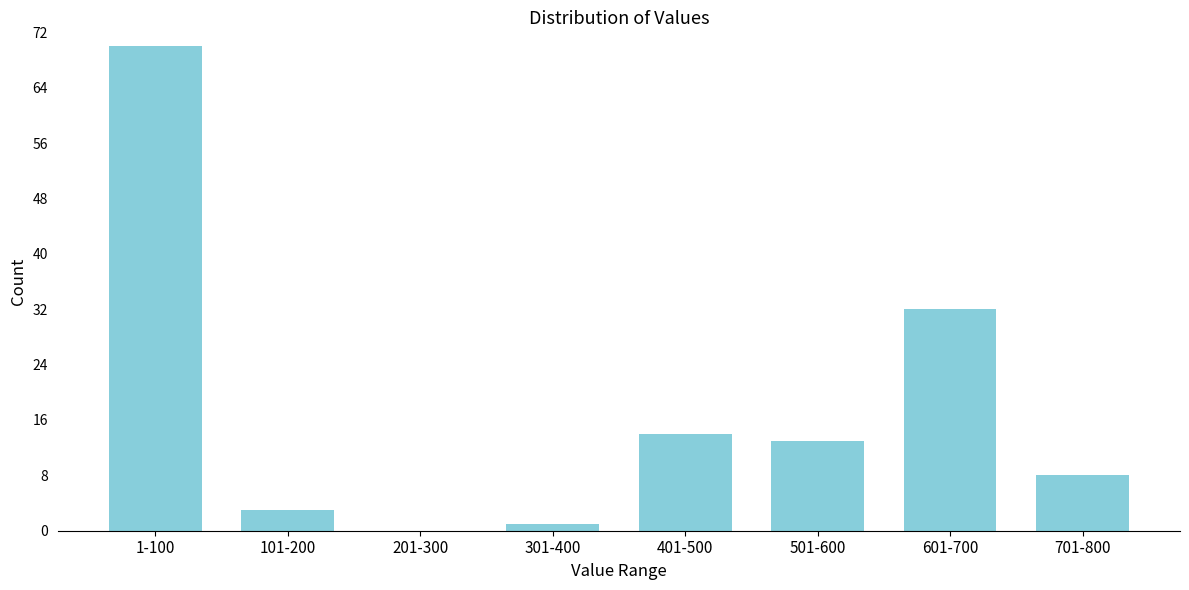

Reading left to right, extract all data points from this chart.

1-100=70	101-200=3	201-300=0	301-400=1	401-500=14	501-600=13	601-700=32	701-800=8